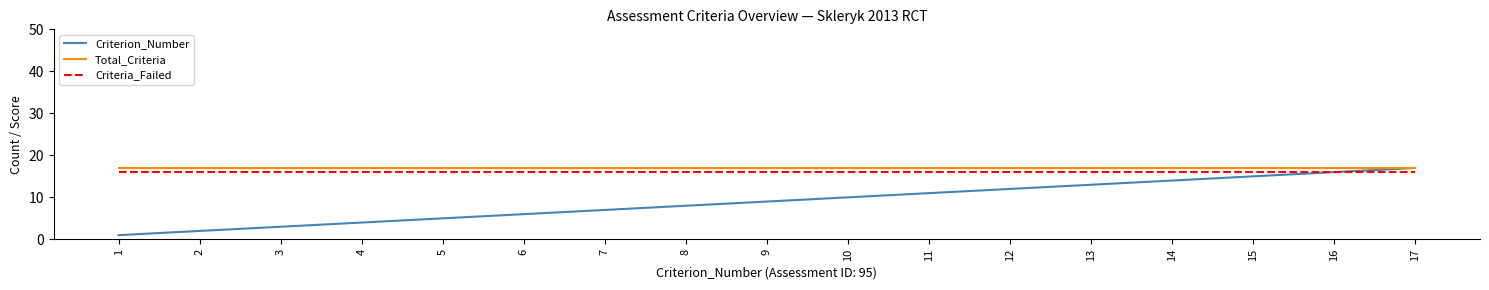

Reading left to right, extract all data points from this chart.

Criterion_Number: 1=1	2=2	3=3	4=4	5=5	6=6	7=7	8=8	9=9	10=10	11=11	12=12	13=13	14=14	15=15	16=16	17=17
Total_Criteria: 1=17	2=17	3=17	4=17	5=17	6=17	7=17	8=17	9=17	10=17	11=17	12=17	13=17	14=17	15=17	16=17	17=17
Criteria_Failed: 1=16	2=16	3=16	4=16	5=16	6=16	7=16	8=16	9=16	10=16	11=16	12=16	13=16	14=16	15=16	16=16	17=16